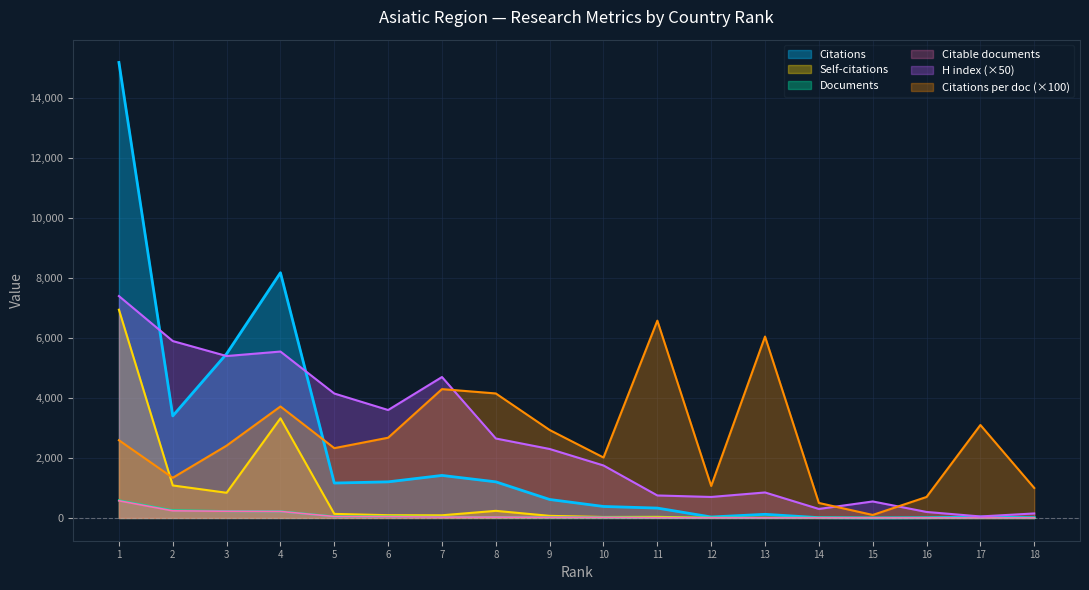

What is the difference between the Citable documents values at 2 and 13?

235